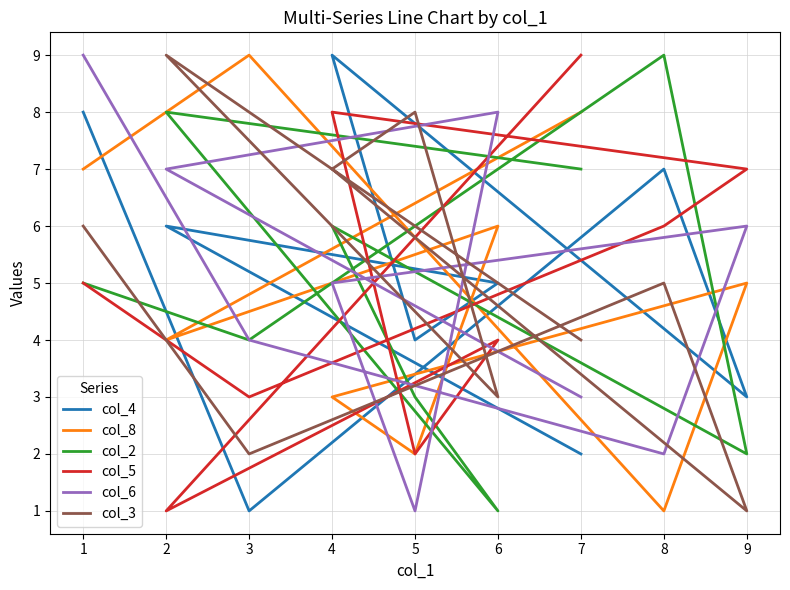

True or false: col_2 has more than 0 points higher than both neighbors.

True